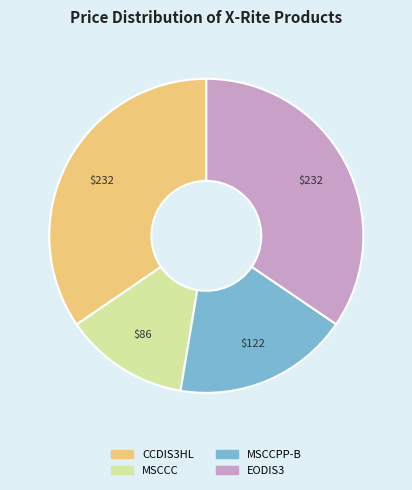

Combined, do EODIS3 and MSCCC account for over 50%?

No